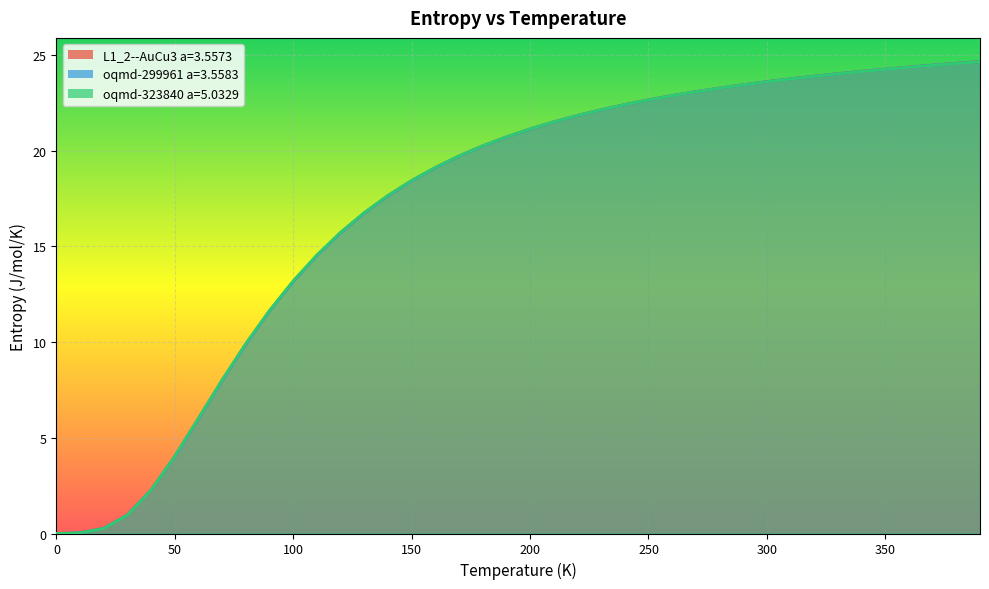

What is the label of the 23rd point from the left?

220.0